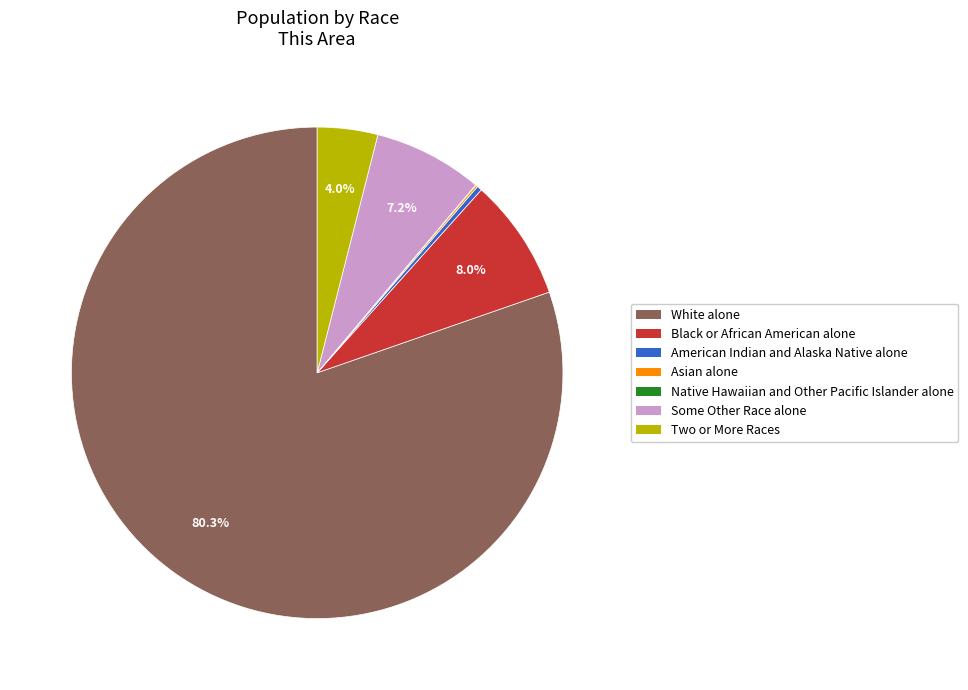

Which category accounts for the majority?

White alone